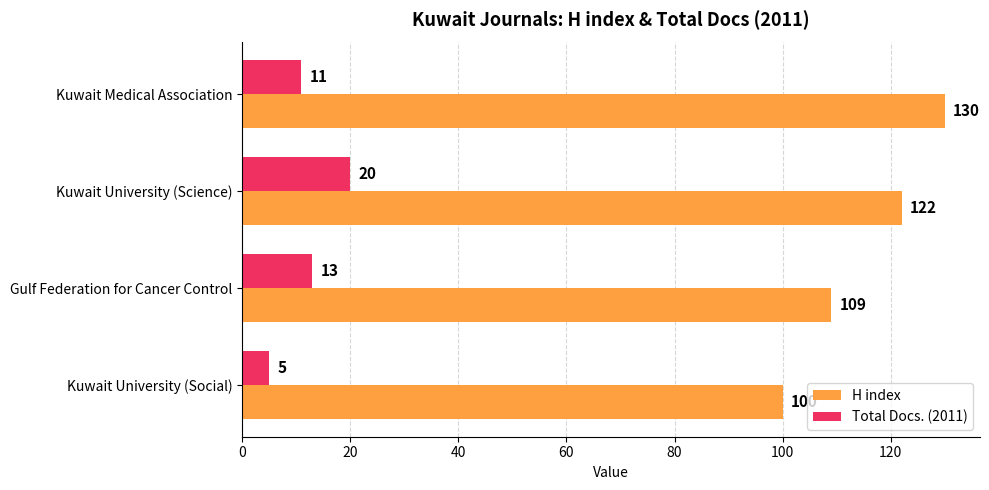

The value of Total Docs. (2011) at Kuwait University (Social) is 5. True or false?

True